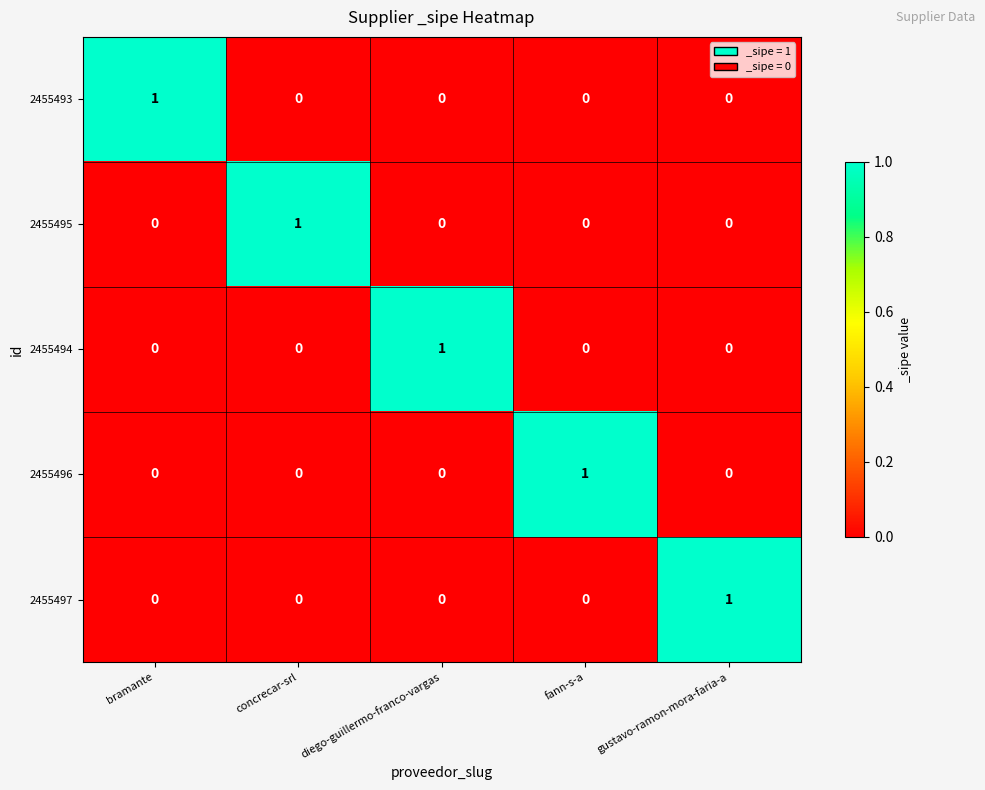

Reading left to right, list all the values displayed in this chart.

2455493: bramante=1	concrecar-srl=0	diego-guillermo-franco-vargas=0	fann-s-a=0	gustavo-ramon-mora-faria-a=0
2455495: bramante=0	concrecar-srl=1	diego-guillermo-franco-vargas=0	fann-s-a=0	gustavo-ramon-mora-faria-a=0
2455494: bramante=0	concrecar-srl=0	diego-guillermo-franco-vargas=1	fann-s-a=0	gustavo-ramon-mora-faria-a=0
2455496: bramante=0	concrecar-srl=0	diego-guillermo-franco-vargas=0	fann-s-a=1	gustavo-ramon-mora-faria-a=0
2455497: bramante=0	concrecar-srl=0	diego-guillermo-franco-vargas=0	fann-s-a=0	gustavo-ramon-mora-faria-a=1